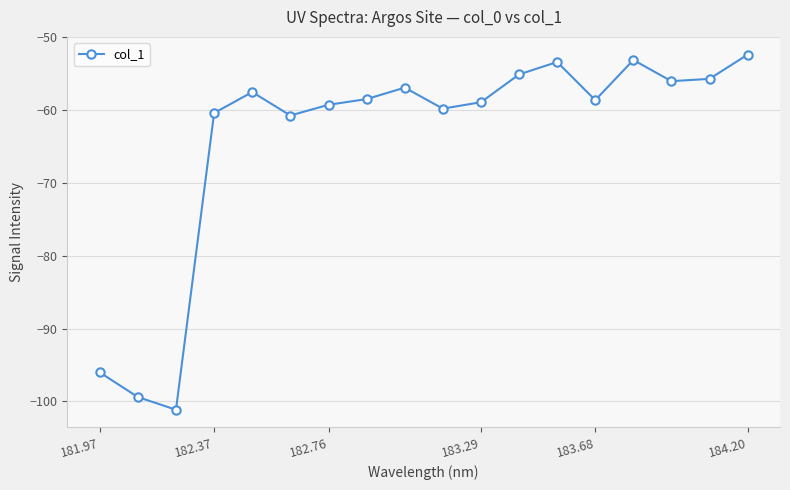

True or false: the data has more than 0 interior local peaks.

True